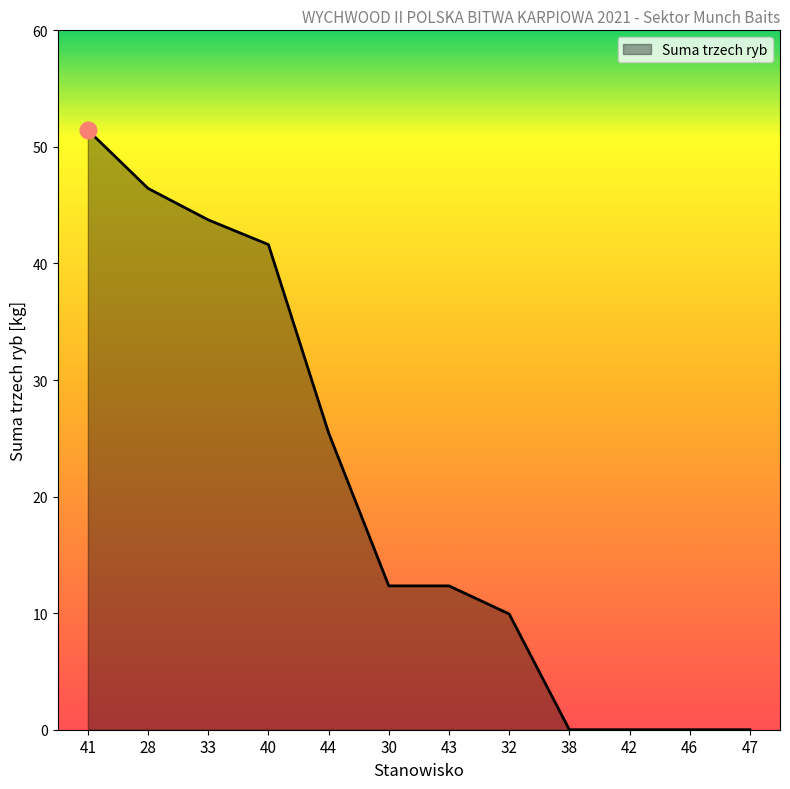

What position from the right is 38?

4